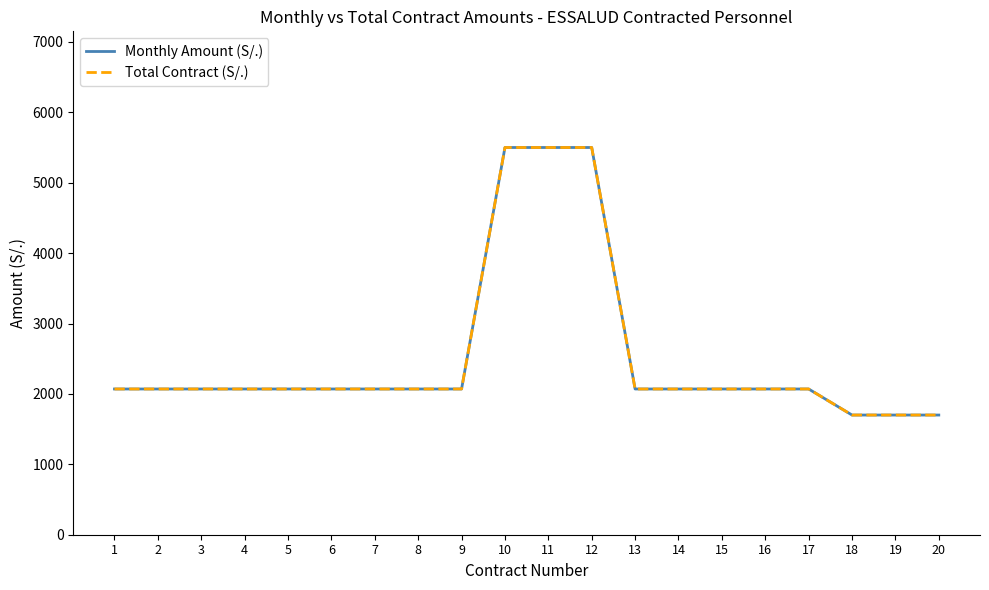

Is this an area chart (filled region under the line)?

No